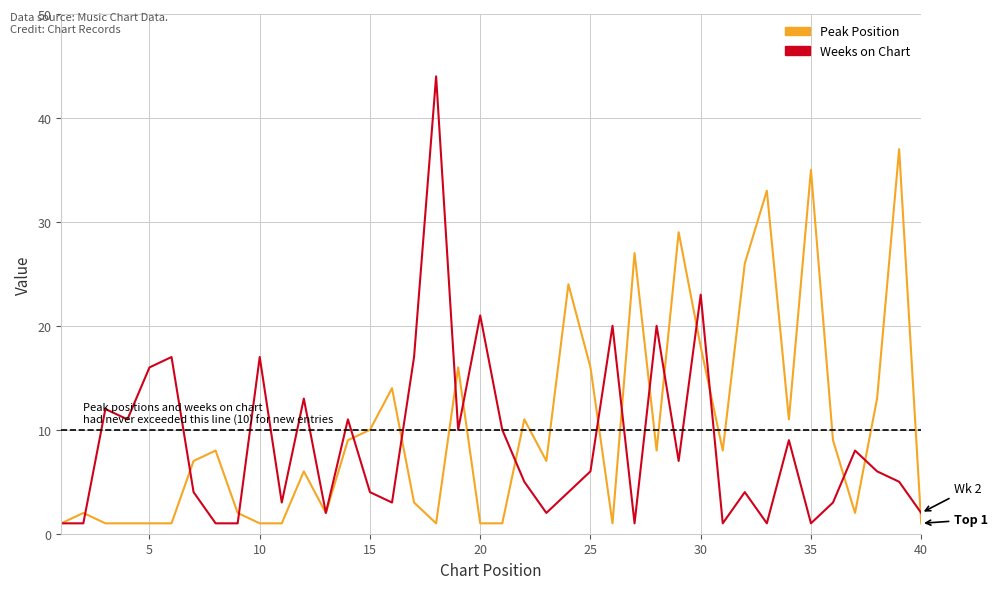

Which series has the largest range (max minus min)?

Weeks on Chart